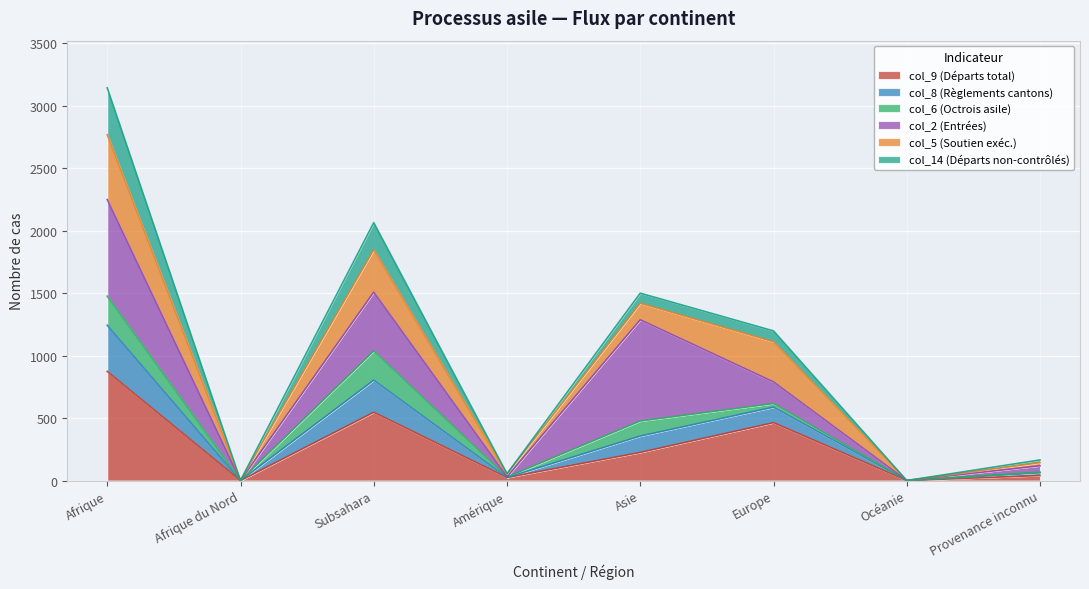

Which has a higher value, Asie or Afrique du Nord?

Asie